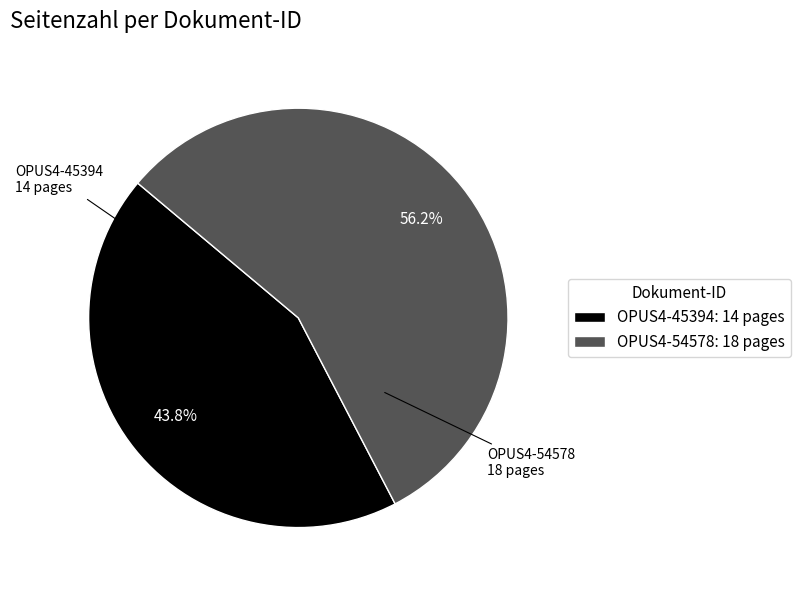

Rank the categories by value from lowest to highest.

OPUS4-45394, OPUS4-54578